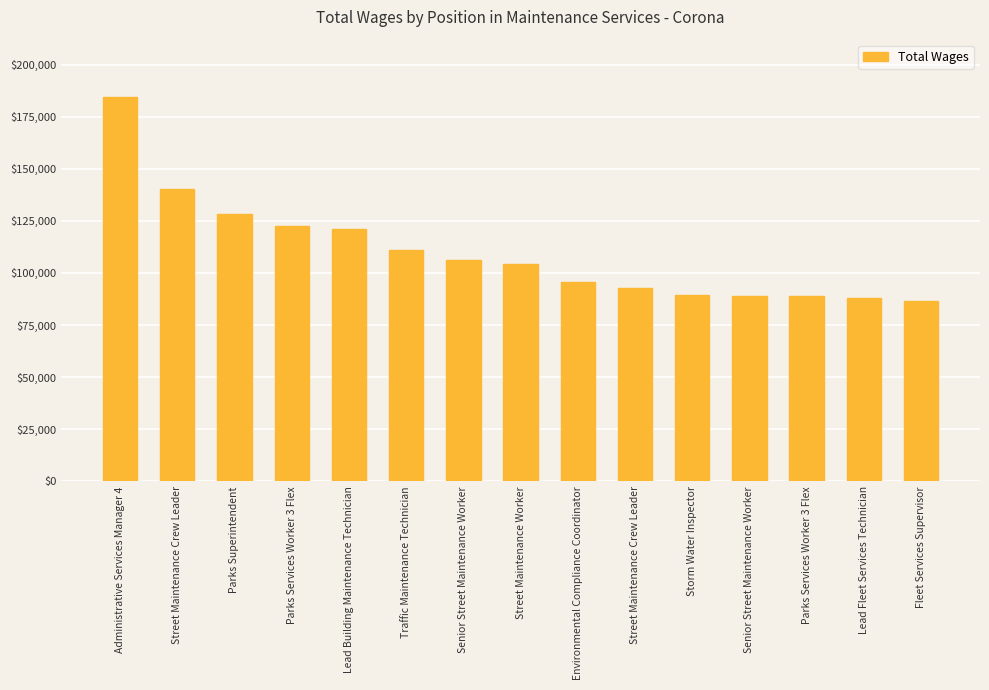

The value at Traffic Maintenance Technician is 110977. True or false?

True